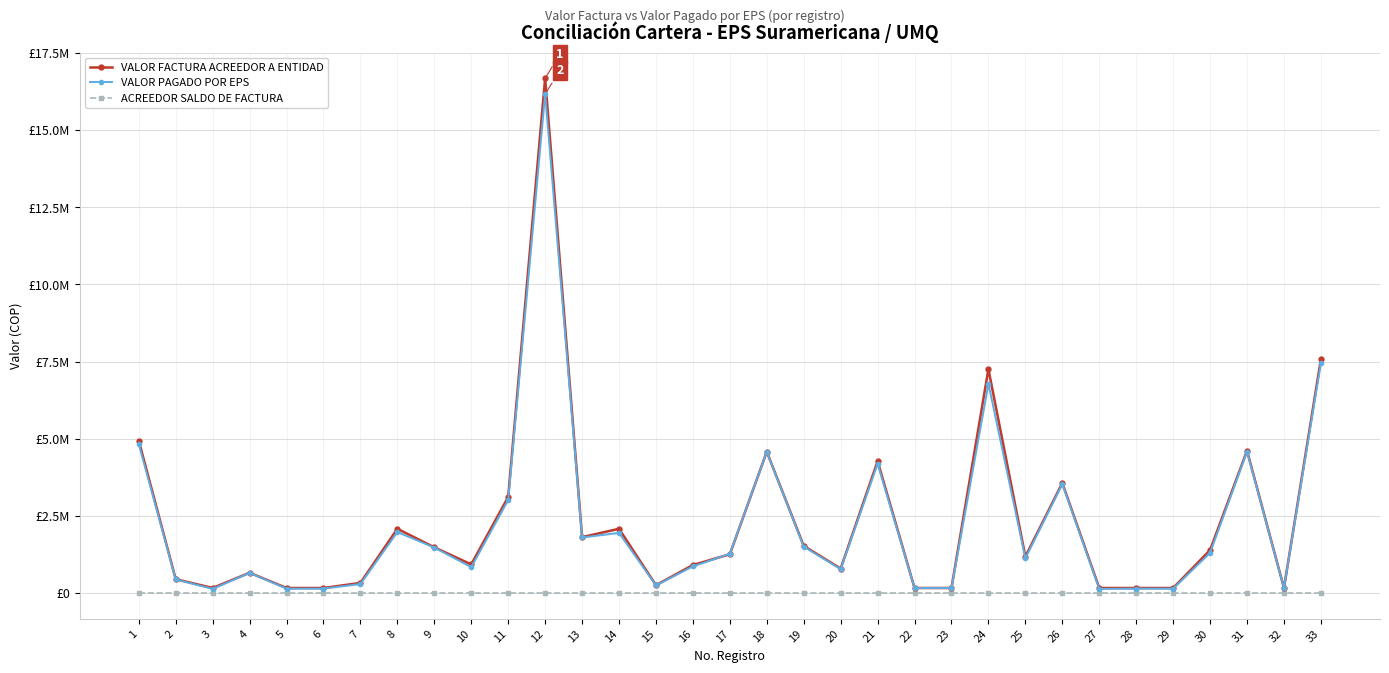

What is the value of the VALOR FACTURA ACREEDOR A ENTIDAD point at the 29th from the left?

164750